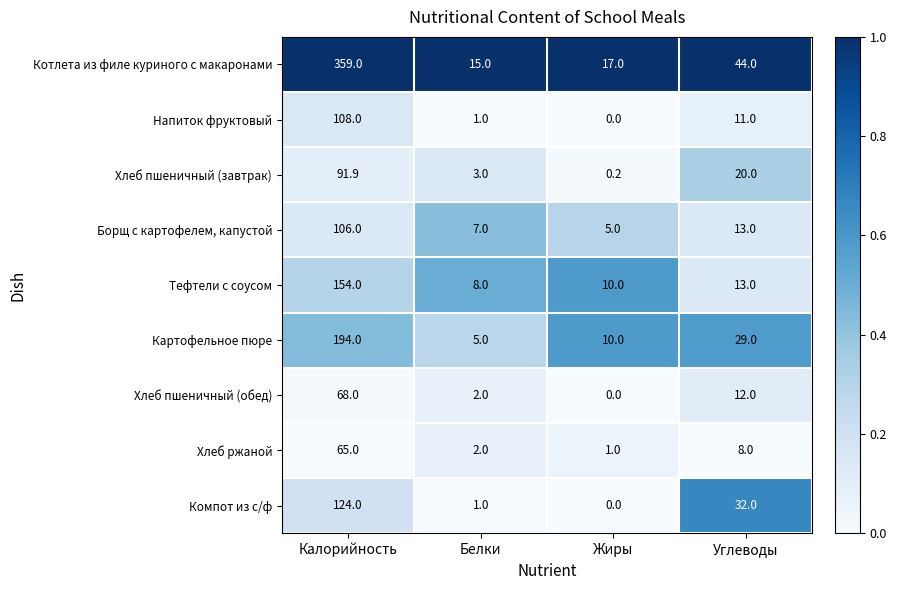

What is the sum of the Тефтели с соусом values at Углеводы and Белки?

21.0